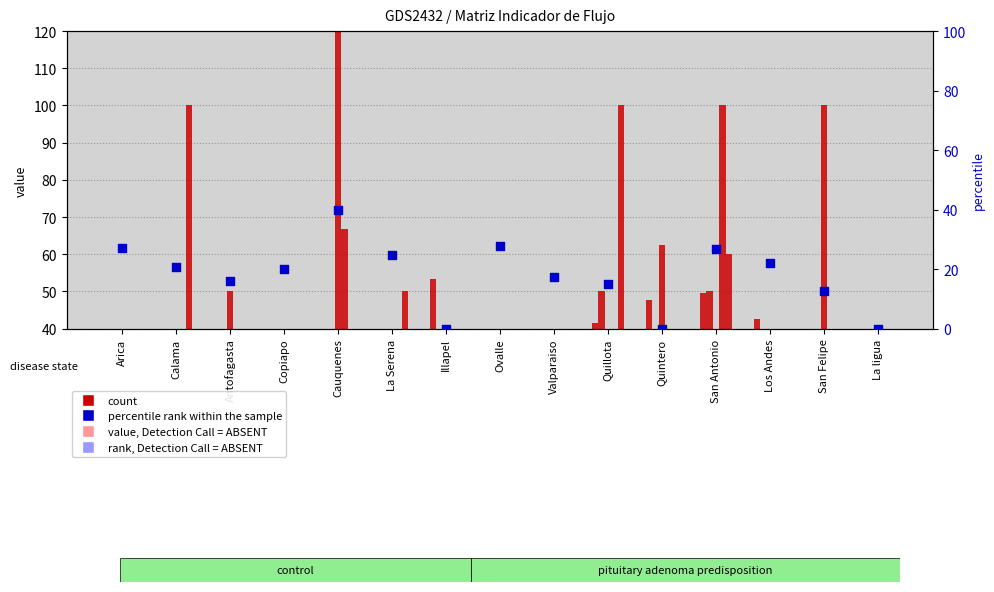

What is the total value across all series at San Antonio?

296.0